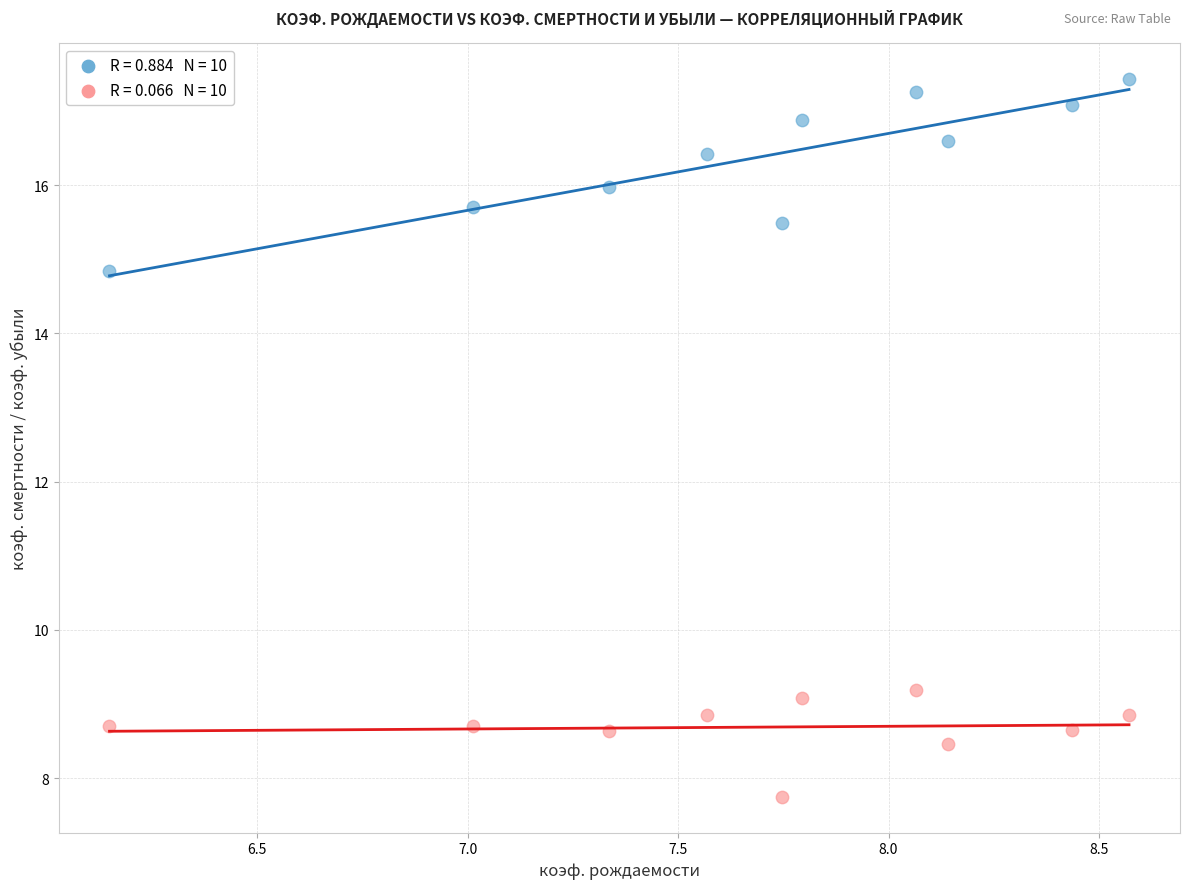

Across all data points, what is the range of X values (max minus min)?

2.4